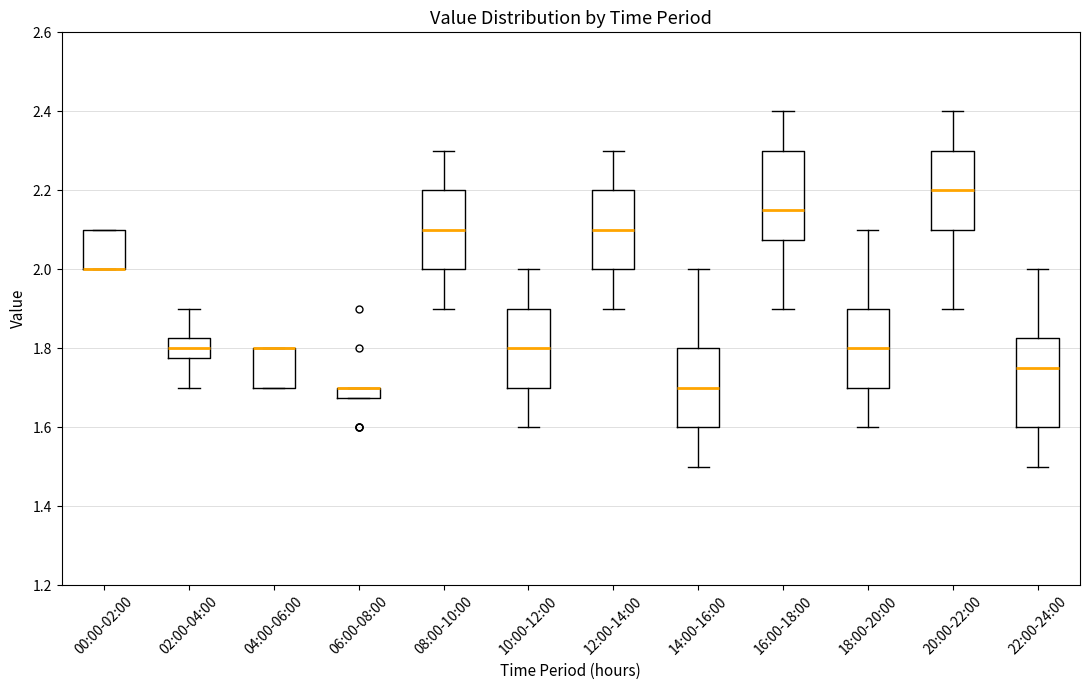

Where does the upper whisker of the box for 16:00-18:00 end on the y-axis? The values are not printed on the chart, so give them approximately, as read against the axis.

2.40